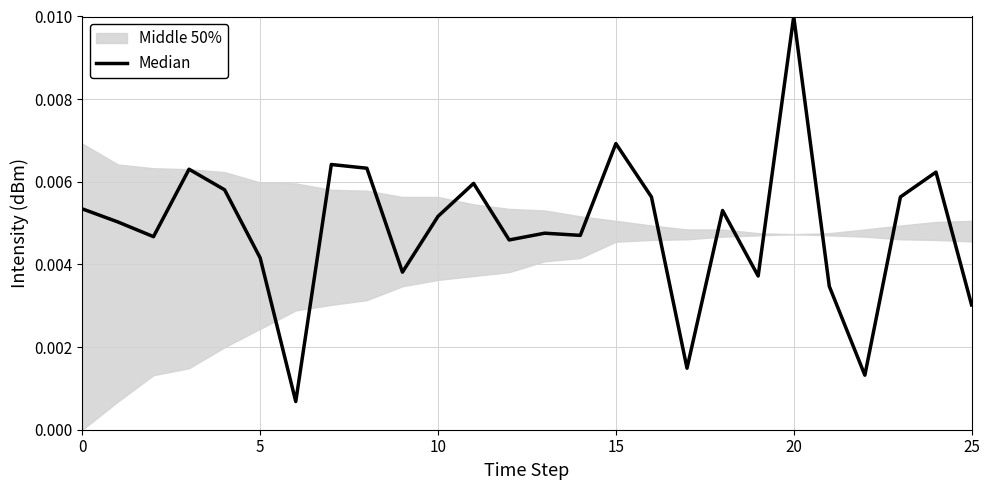

Is it true that the value at 24 is 0.0?

False